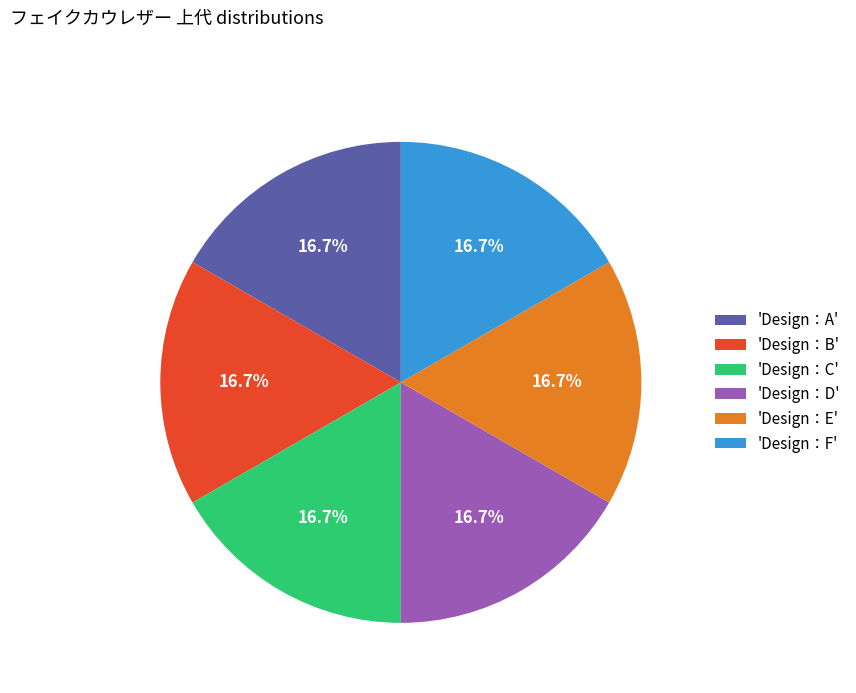

Is there any slice that represents more than half of the pie?

No